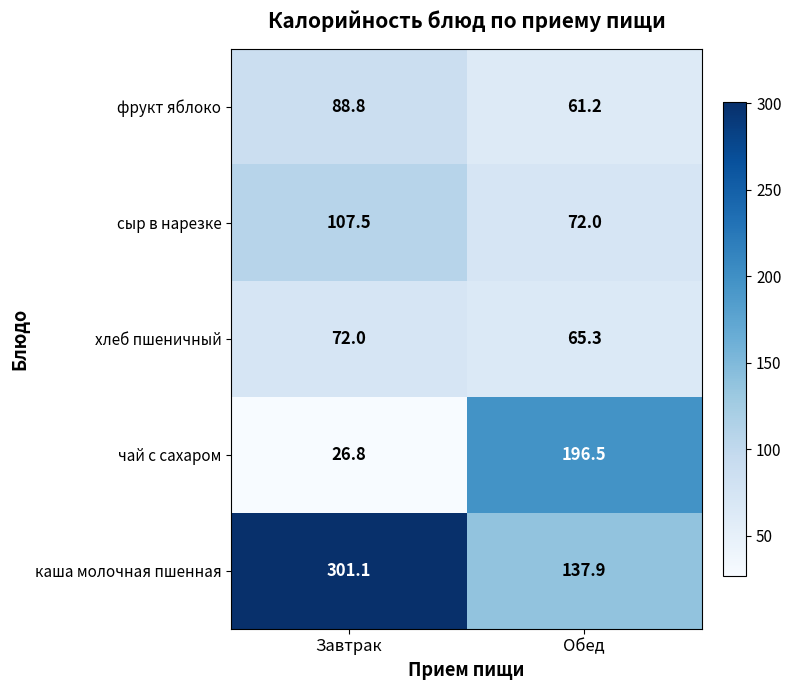

Which category has the highest value in the сыр в нарезке series?

Завтрак